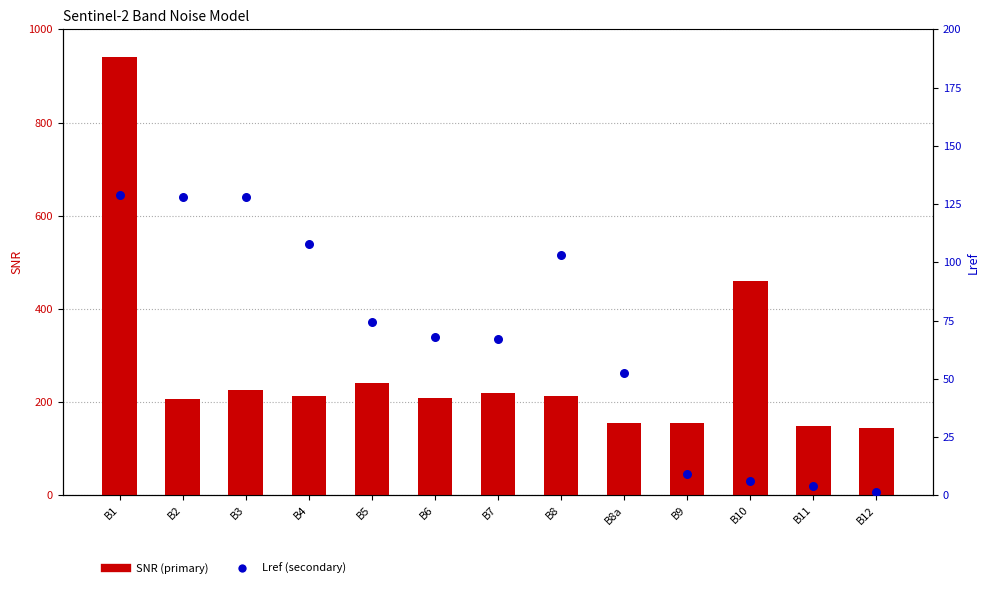

Which series reaches the maximum Y coordinate?

SNR